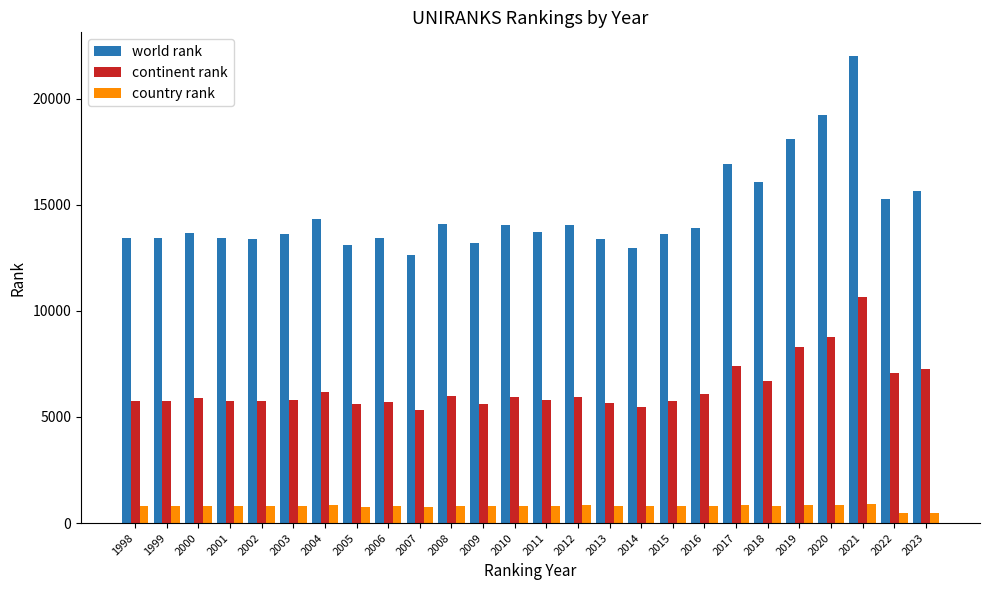

What is the difference between the second highest and minimum values in the world rank series?

6604